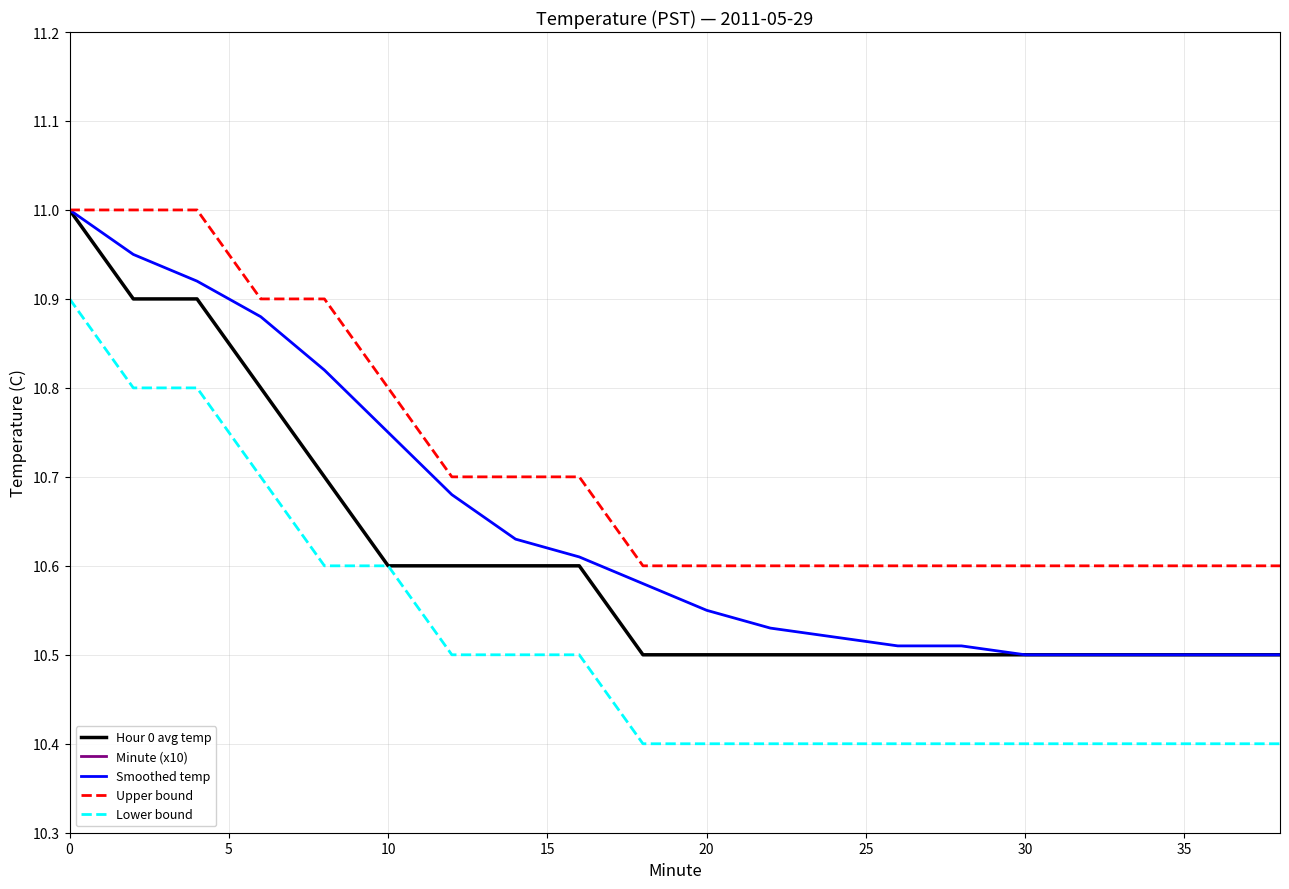

How many lines are shown in the chart?

5